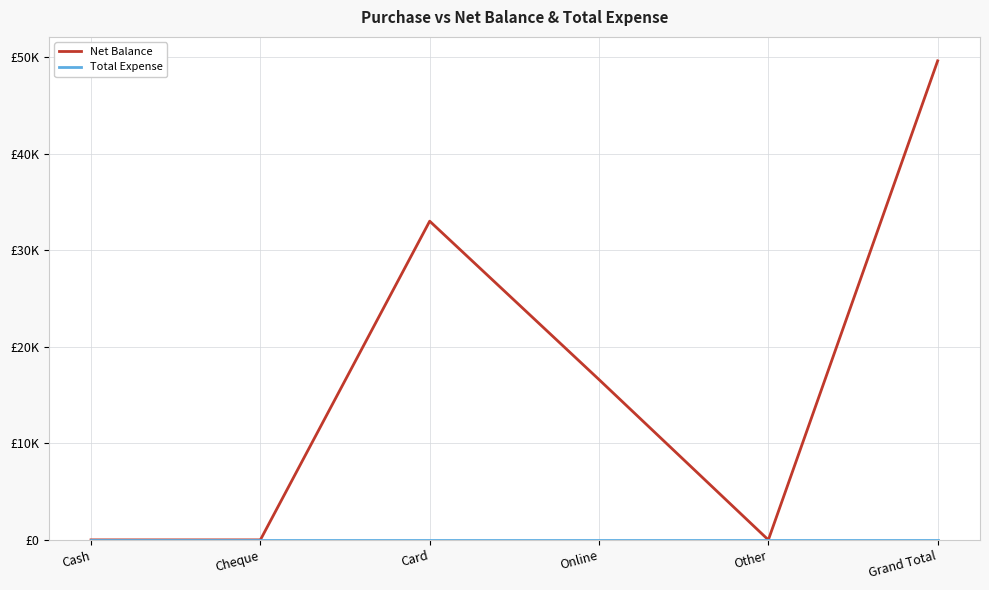

What is the average value of the Net Balance series?

16533